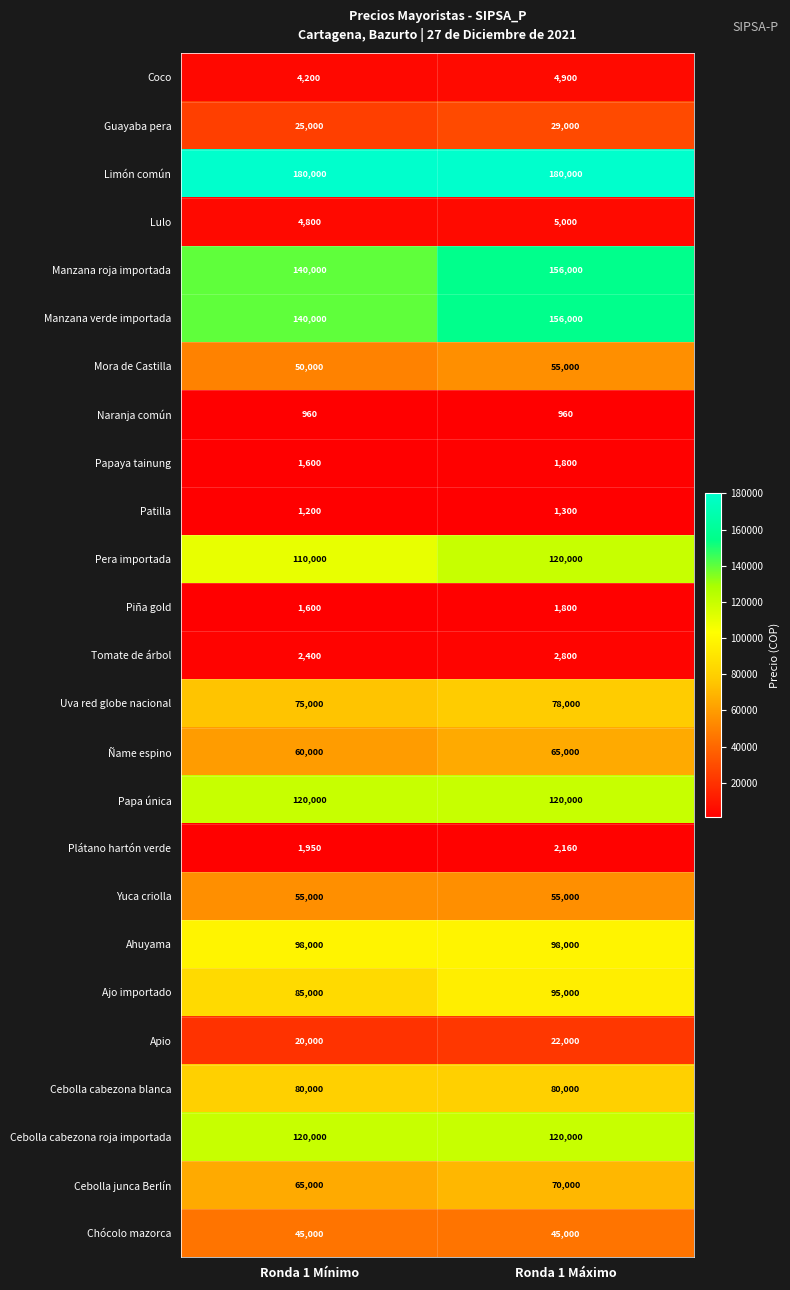

At which label is Lulo closest to 4900?

Ronda 1 Mínimo